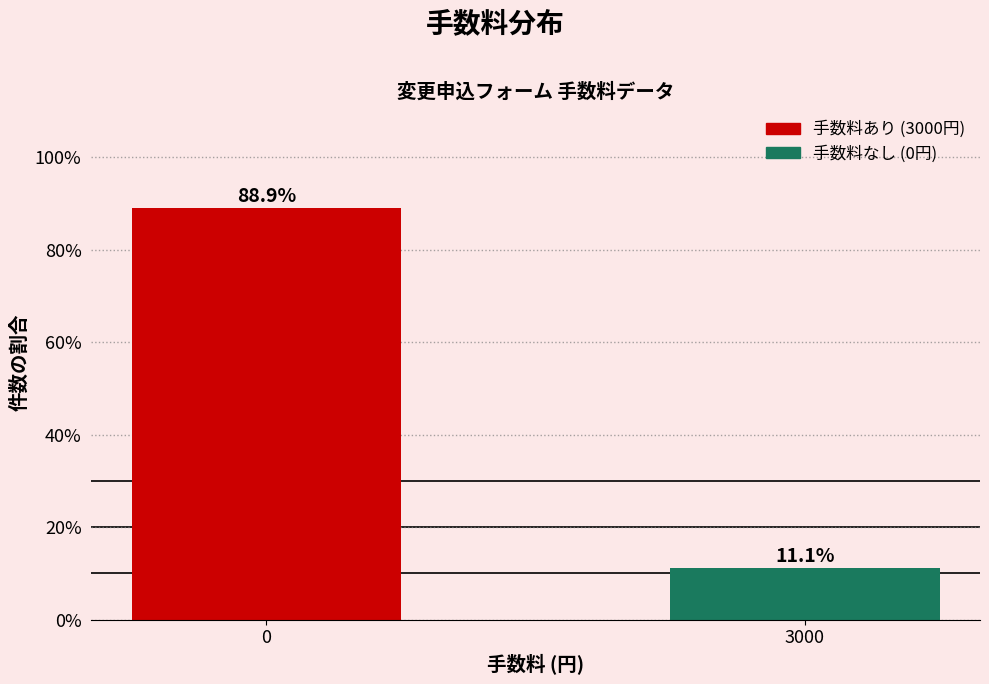

Reading right to left, what are all the values shown in this chart?

11.1	88.9